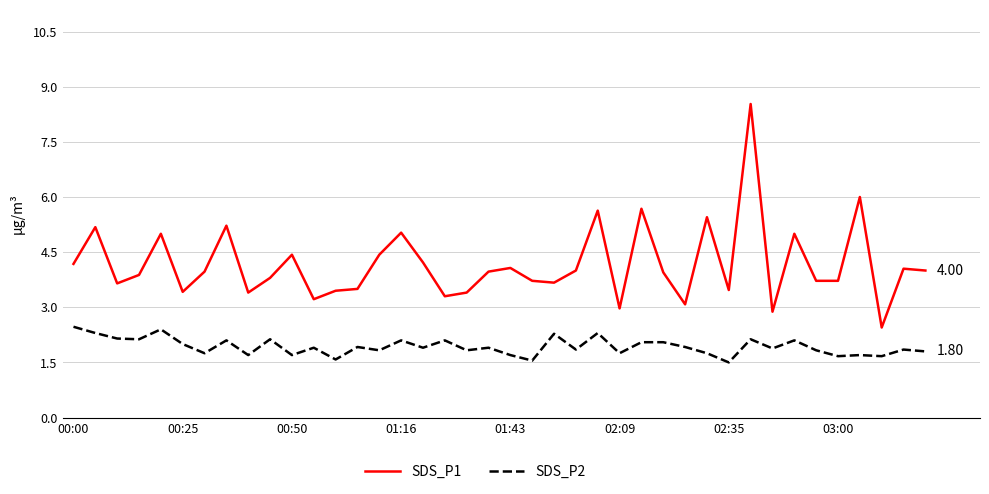

True or false: SDS_P1 and SDS_P2 cross at least once.

False